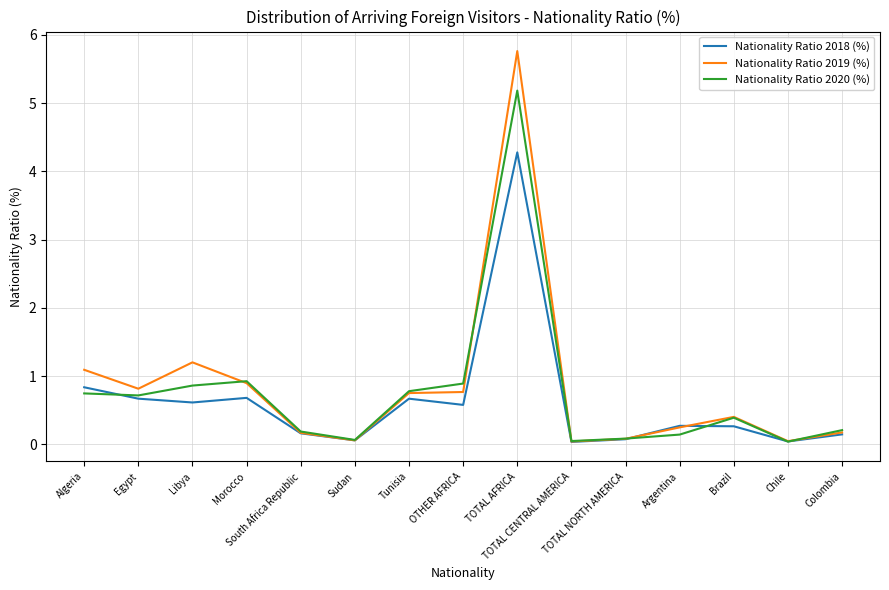

Between Libya and Tunisia, which series saw the biggest shift?

Nationality Ratio 2019 (%)